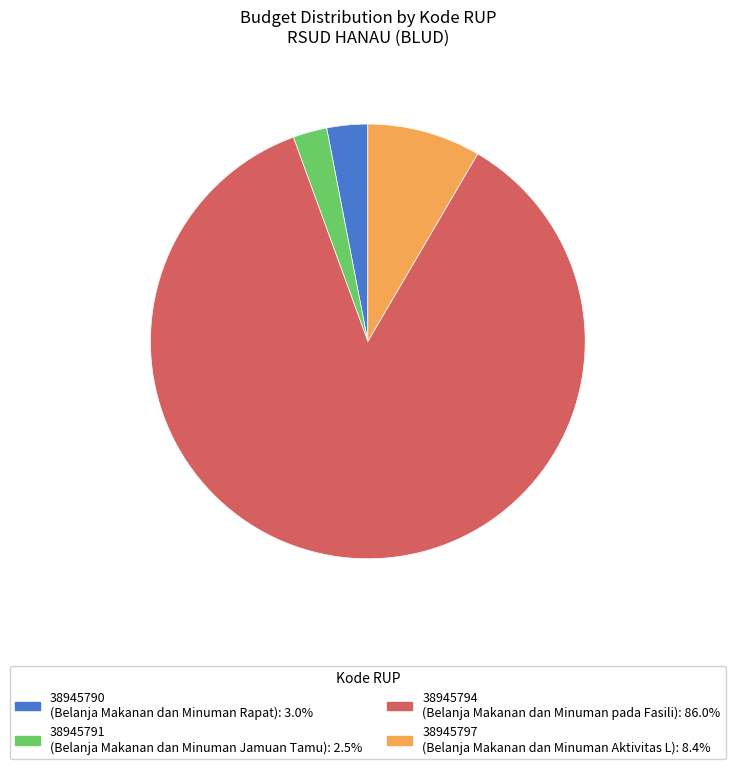

Is it true that 38945790 is 3% of the pie?

True